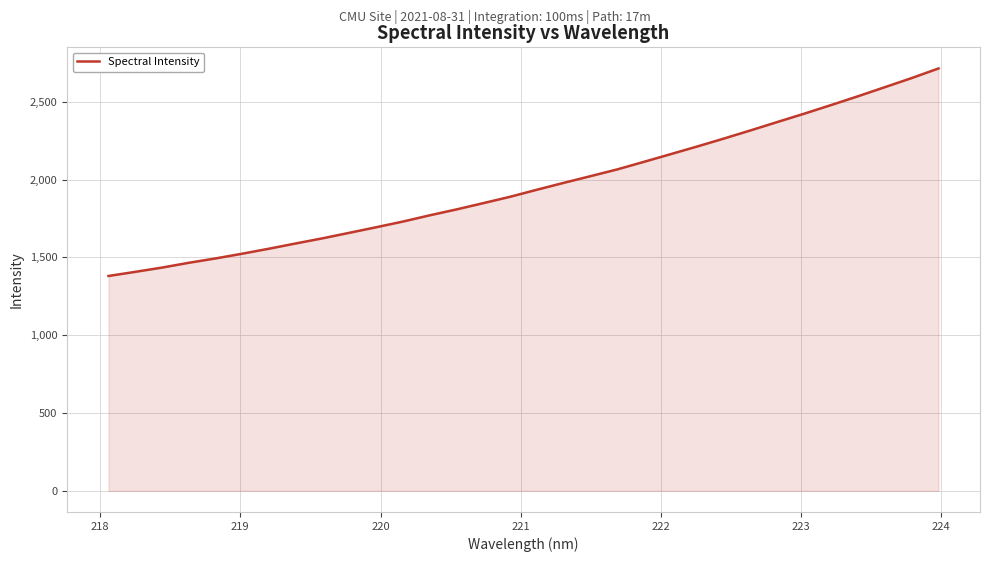

What is the difference between the maximum and minimum values?

1333.4